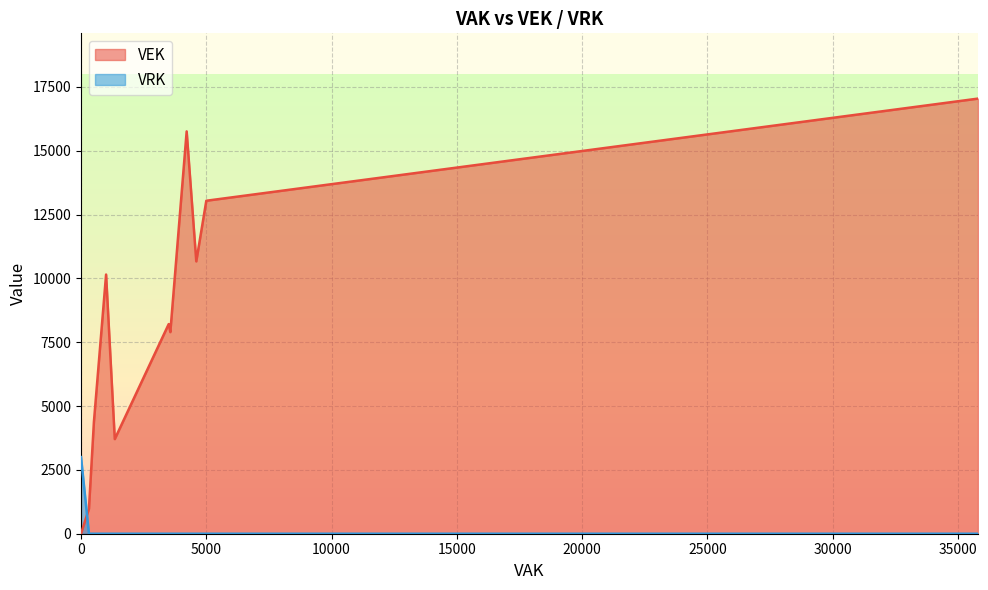

Read the VEK value at 3500, to the nearest 50.

8200